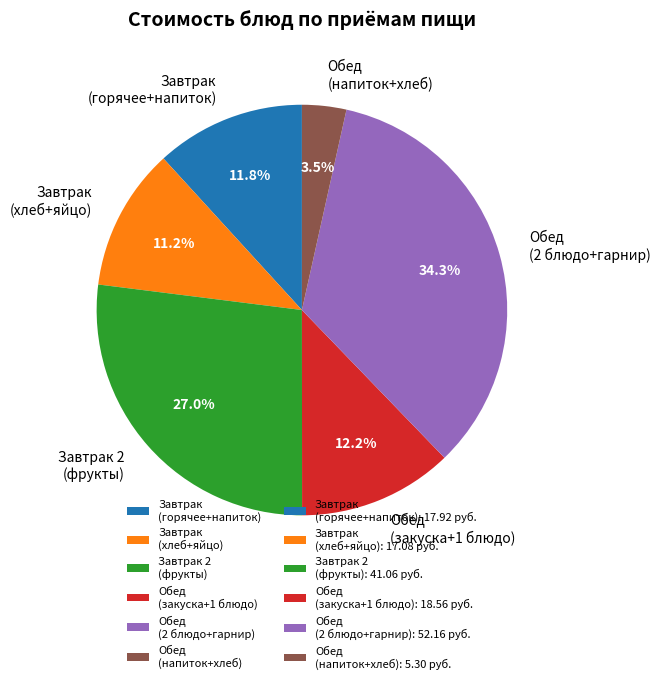

How many segments does this pie chart have?

6